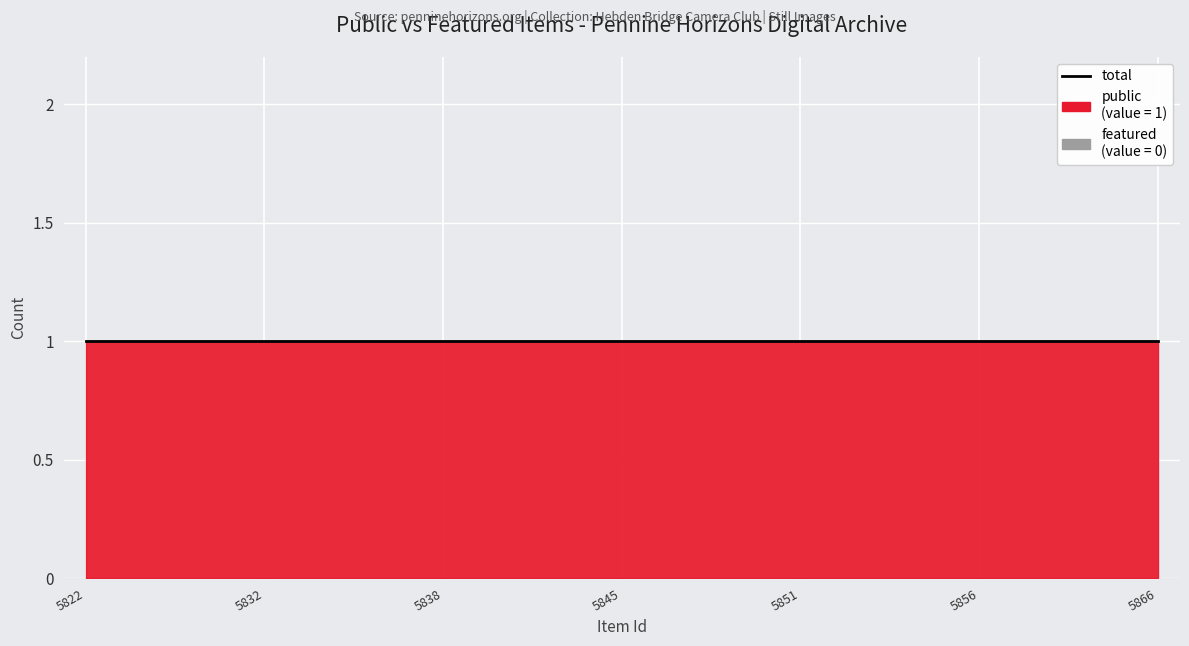

At which category is the sum across all series the highest?

5822